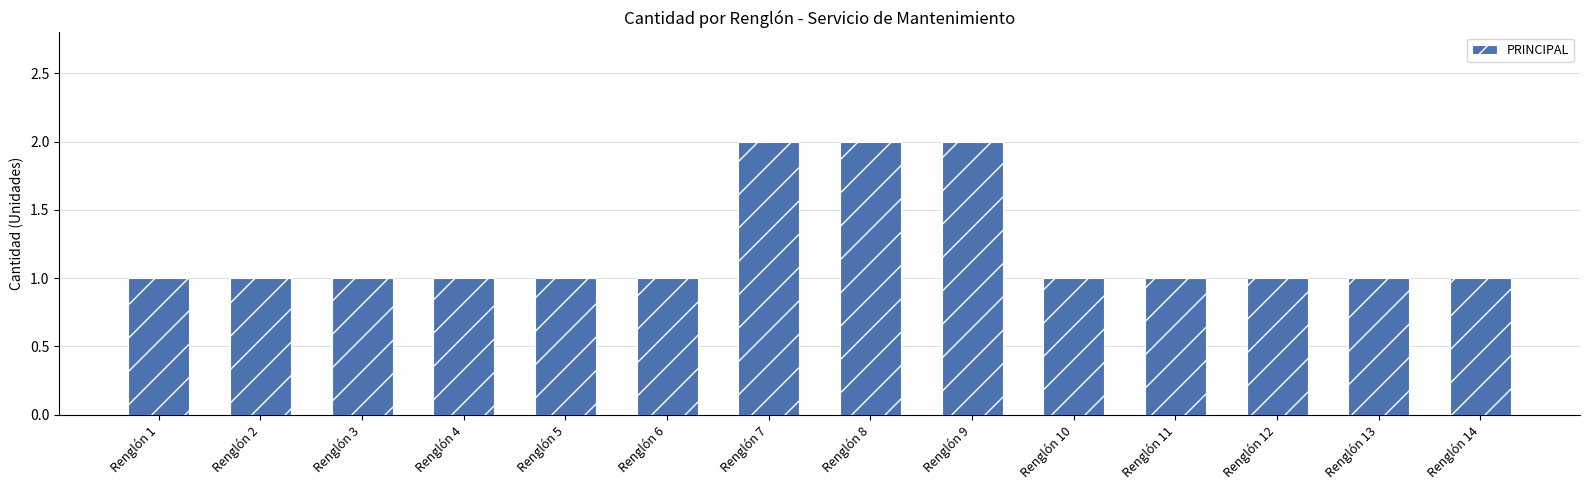

What value does the data have at Renglón 8?

2